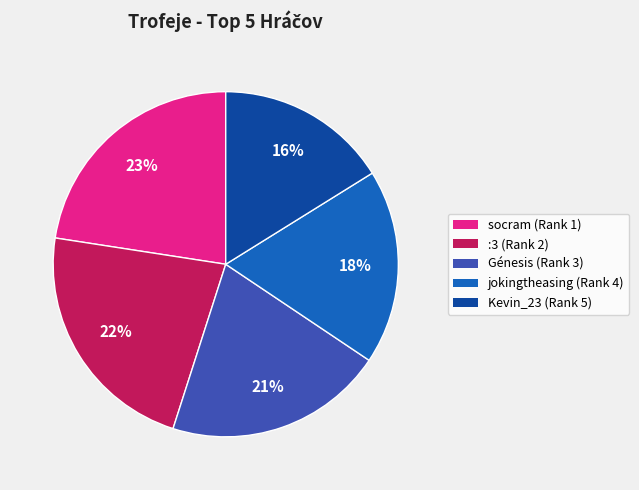

To the nearest percent, what is the difference between the Kevin_23 (Rank 5) and jokingtheasing (Rank 4) slice percentages?

2%